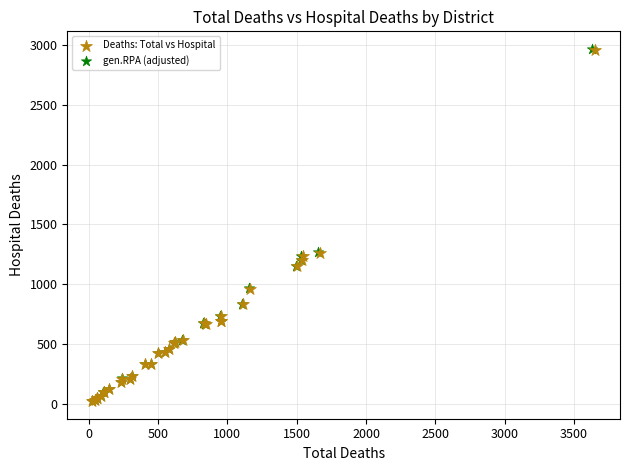

Which series has the largest Y range (max minus min)?

gen.RPA (adjusted)